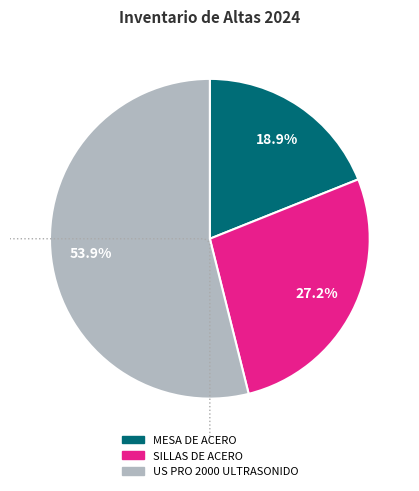

Does any single category account for the majority?

Yes